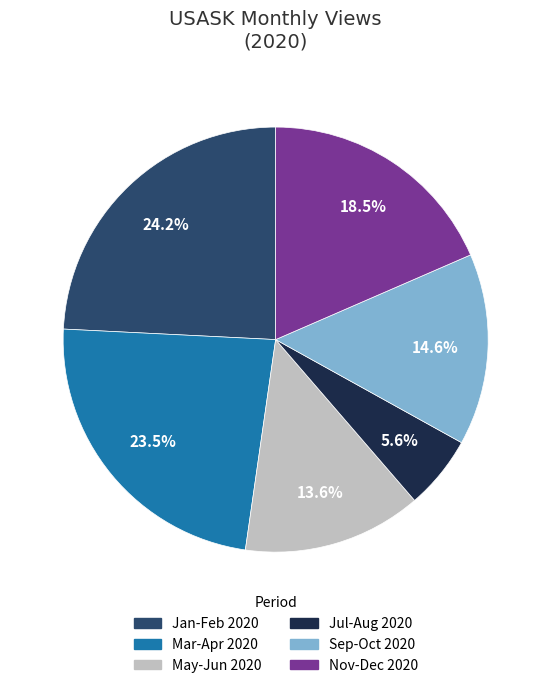

How many segments does this pie chart have?

6